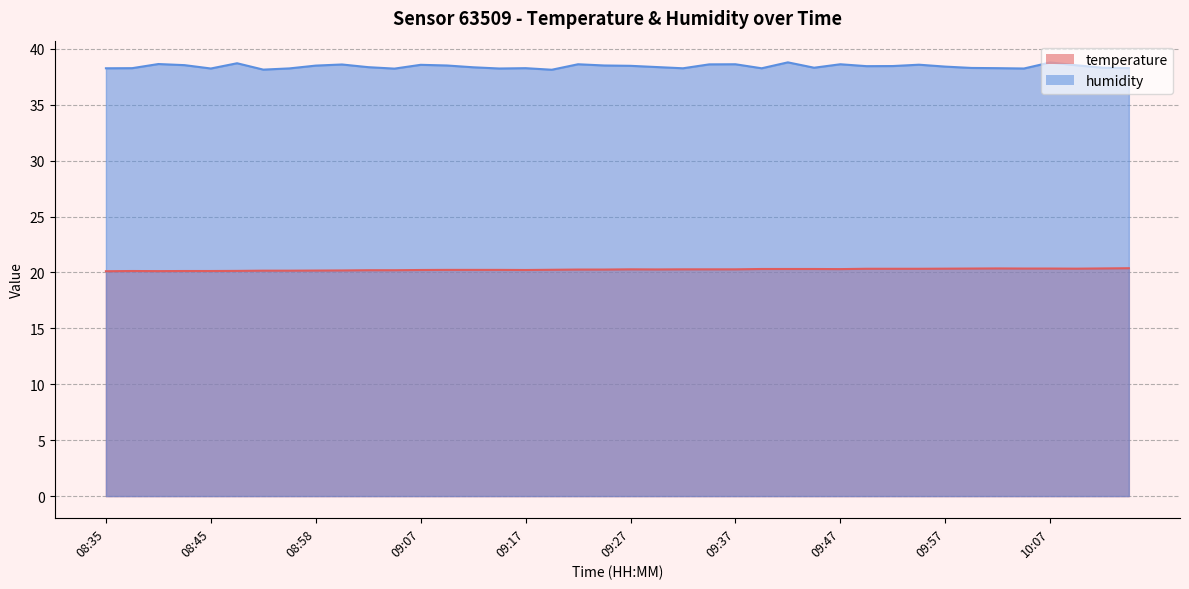

Between 08:37 and 09:59, which is larger?

09:59